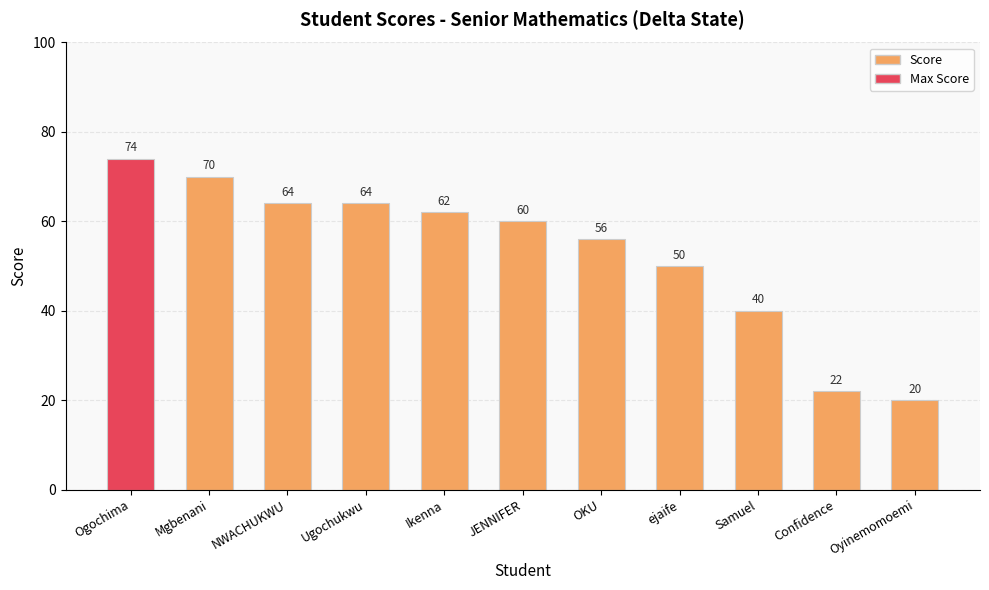

What is the maximum value shown in the chart?

74